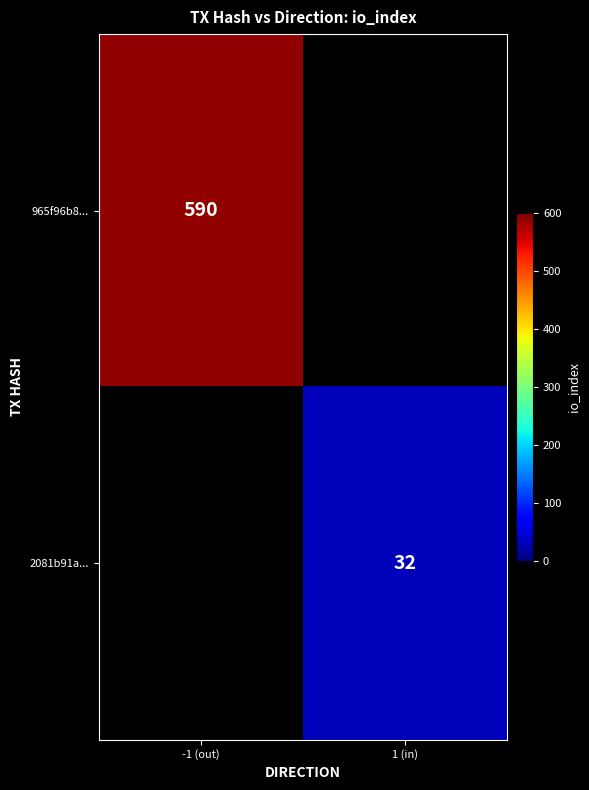

The 965f96b8... series shows 1013 at -1 (out). True or false?

False